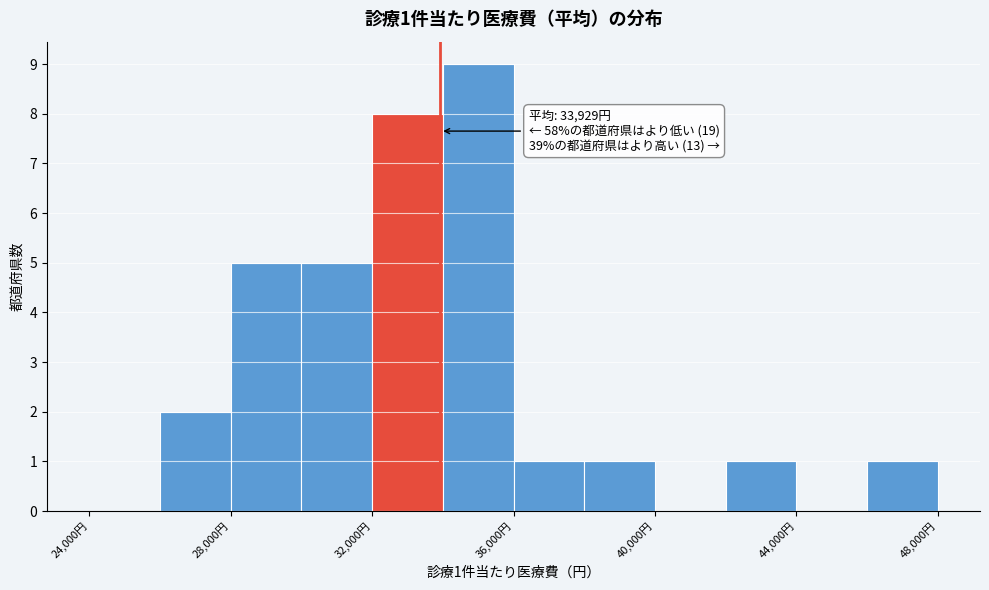

Which range on the x-axis has the tallest bar?

34000 to 36000